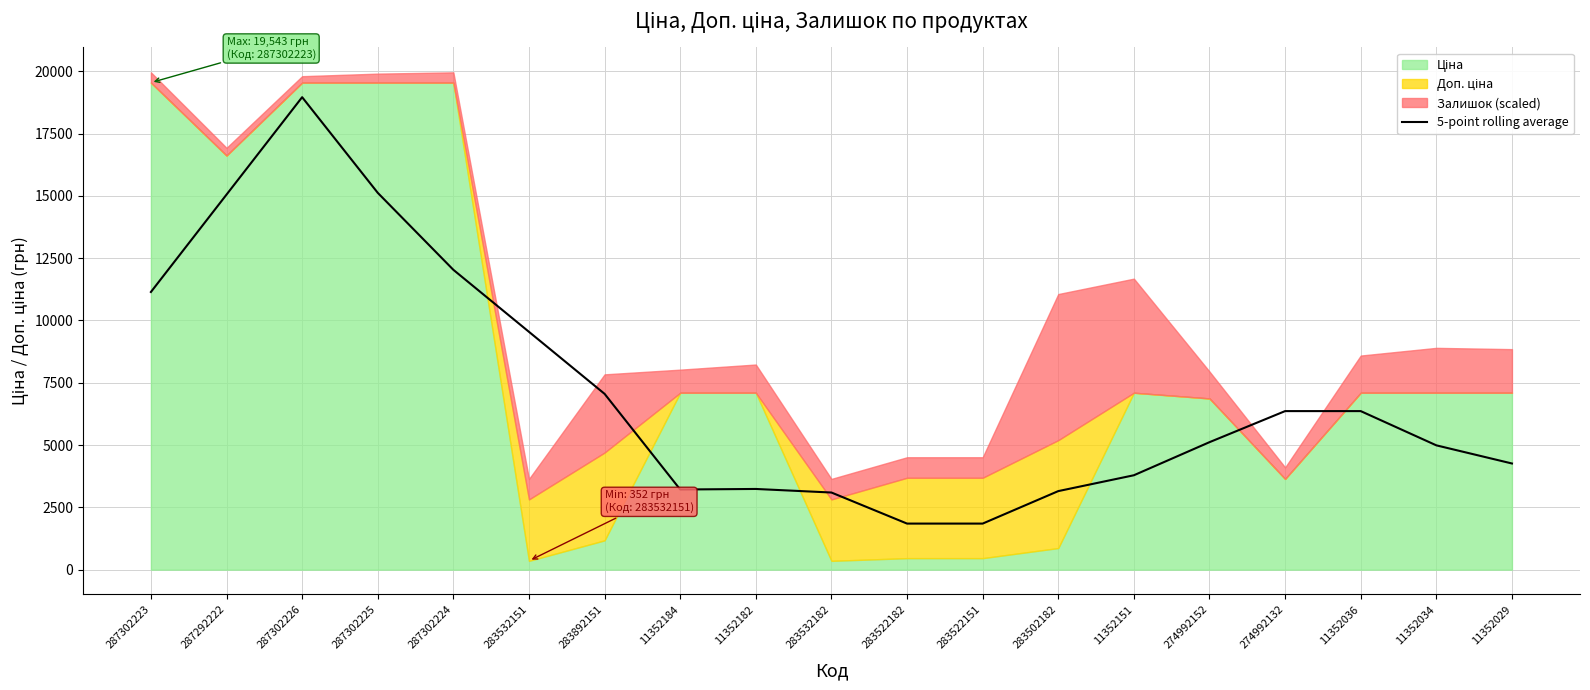

How many categories are shown in the chart?

19